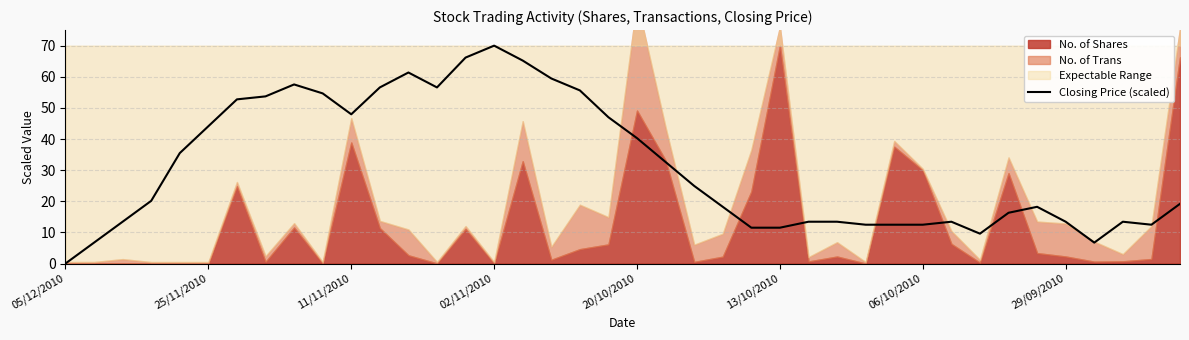

What is the maximum value for Closing Price (scaled)?

70.0